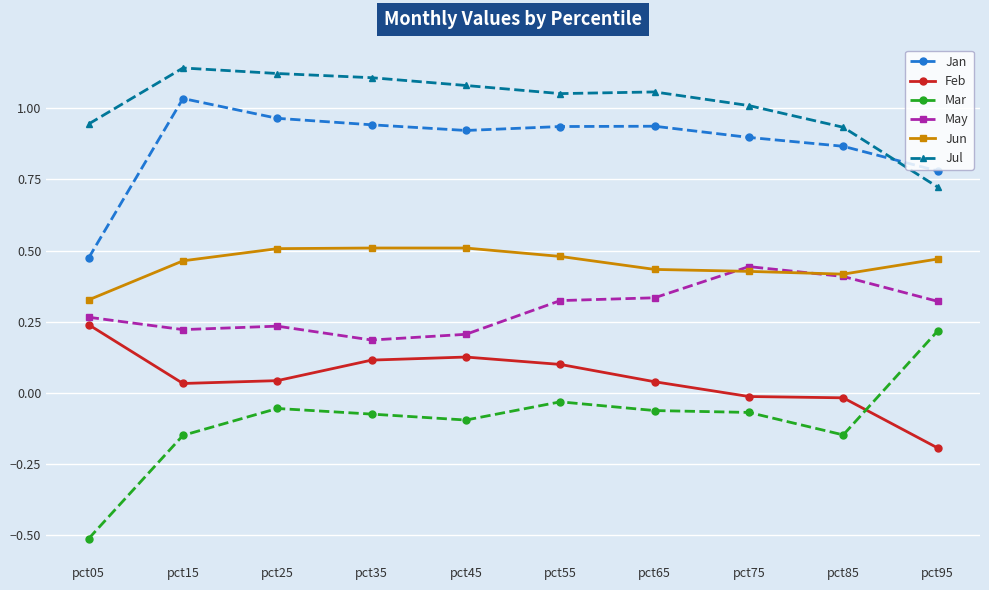

Rank the series at pct05 from lowest to highest value.

Mar, Feb, May, Jun, Jan, Jul